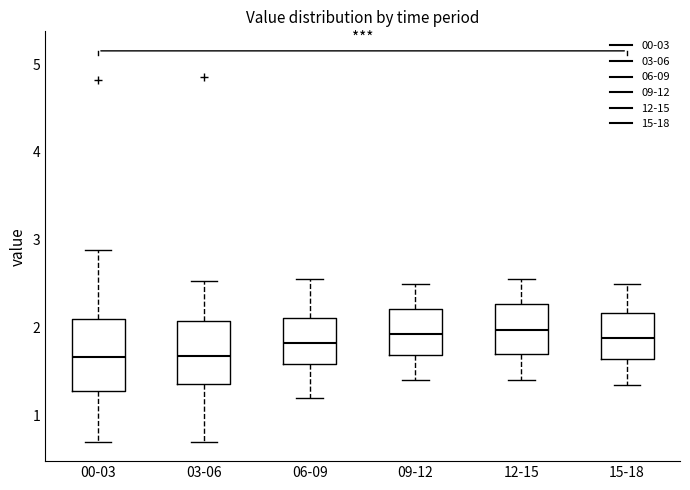

Reading left to right, read every box against the y-axis: the position of its median line, the range the box covers, and the ends of its whiskers. The values are not printed on the chart, so give them approximately, as read against the axis.

00-03: median 1.7, box 1.3 to 2.1, whiskers 0.7 to 2.9
03-06: median 1.7, box 1.4 to 2.1, whiskers 0.7 to 2.5
06-09: median 1.8, box 1.6 to 2.1, whiskers 1.2 to 2.6
09-12: median 1.9, box 1.7 to 2.2, whiskers 1.4 to 2.5
12-15: median 2.0, box 1.7 to 2.3, whiskers 1.4 to 2.6
15-18: median 1.9, box 1.6 to 2.2, whiskers 1.4 to 2.5